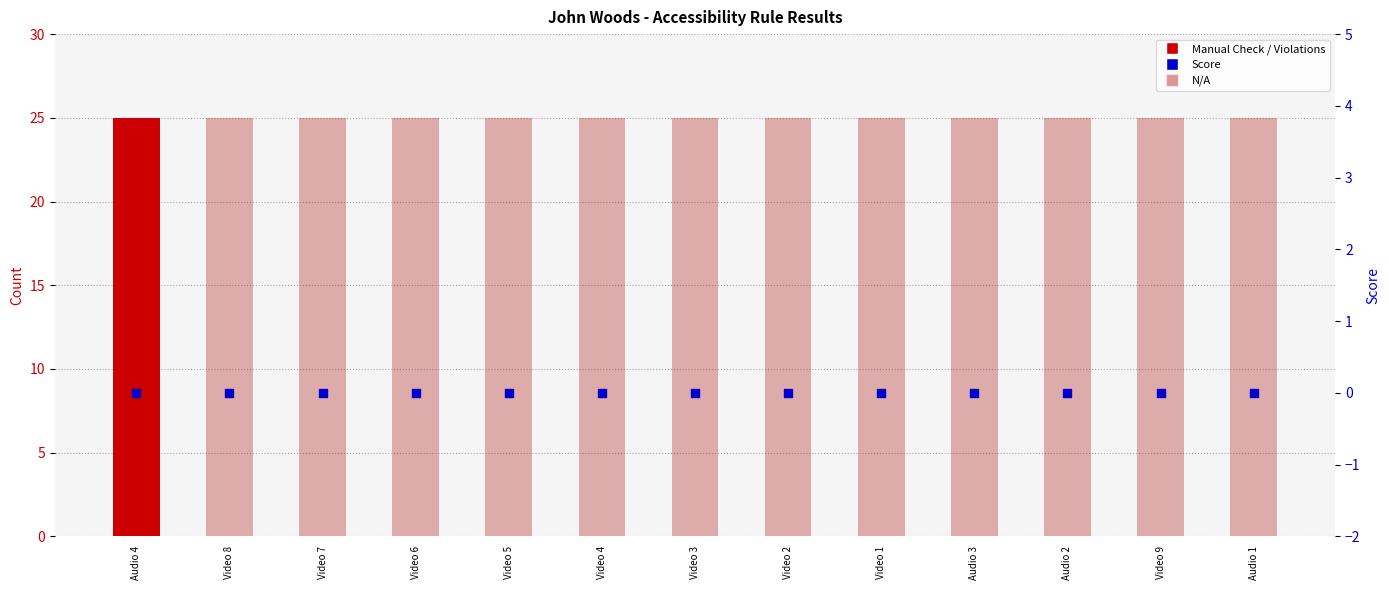

What are all the series names shown in the legend?

Manual Check, N/A, Violations, Score